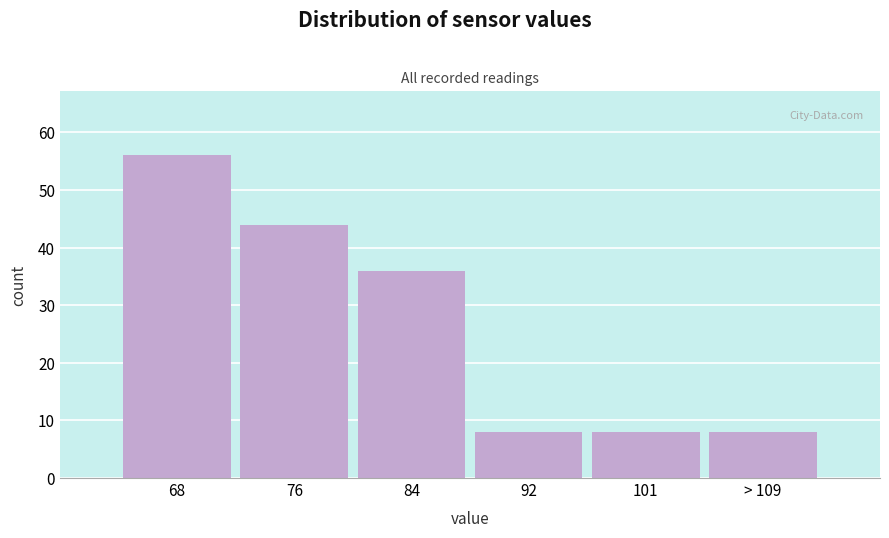

Reading left to right, transcribe all the data shown in this chart.

68=56	76=44	84=36	92=8	101=8	> 109=8